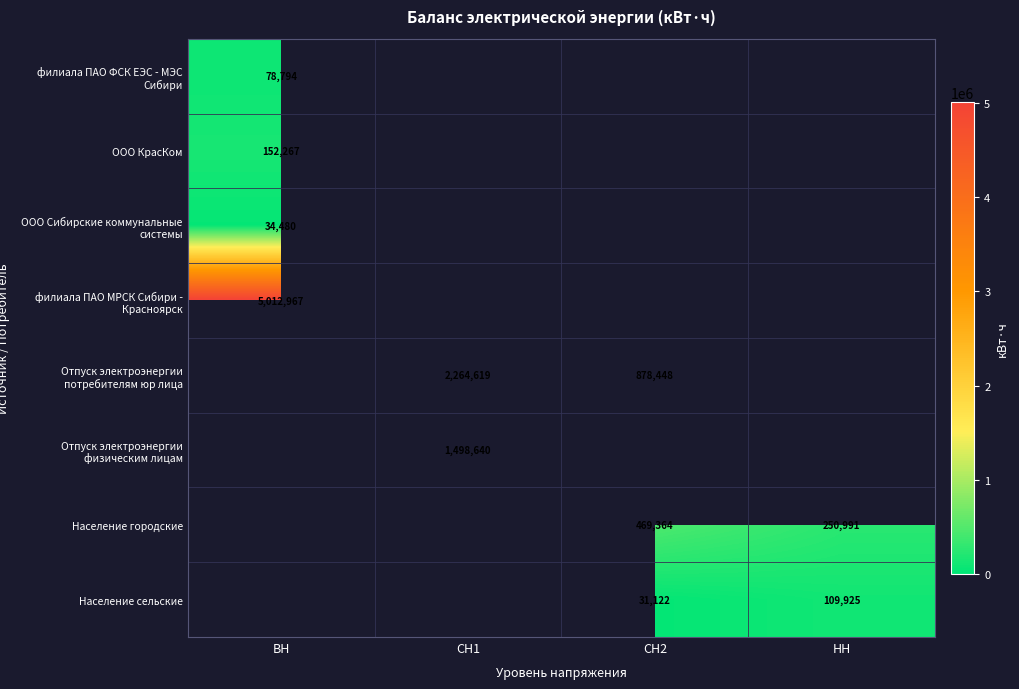

Is the value of ООО Сибирские коммунальные системы at ВН greater than the value of ООО КрасКом at ВН?

No